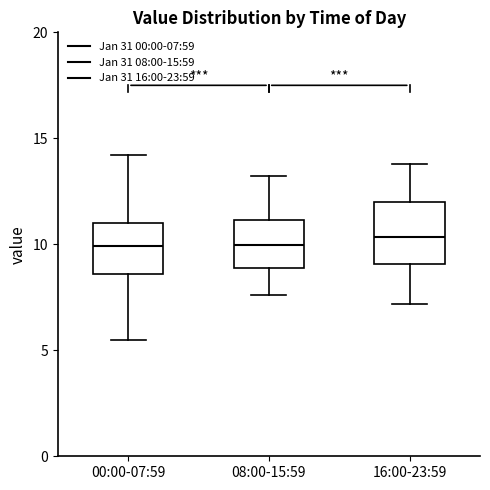

Where does the lower whisker of the box for 00:00-07:59 end on the y-axis? The values are not printed on the chart, so give them approximately, as read against the axis.

5.5